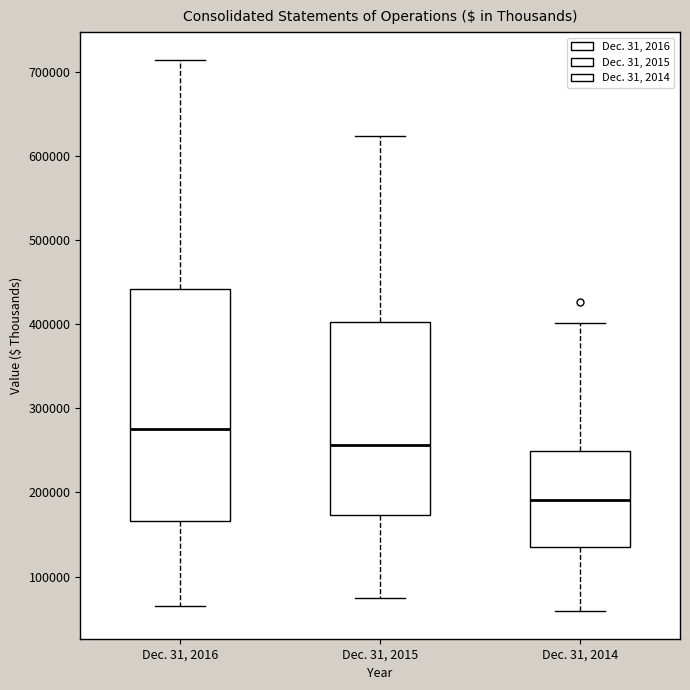

Where does the median line of the box for Dec. 31, 2016 sit on the y-axis? The values are not printed on the chart, so give them approximately, as read against the axis.

280000